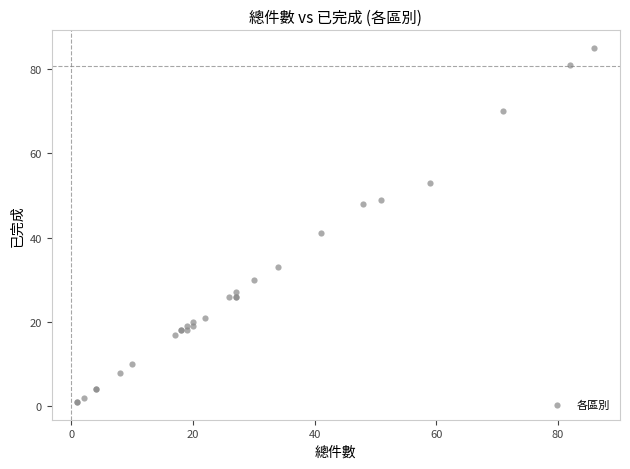

What Y value in the scatter plot is closest to 43?

41